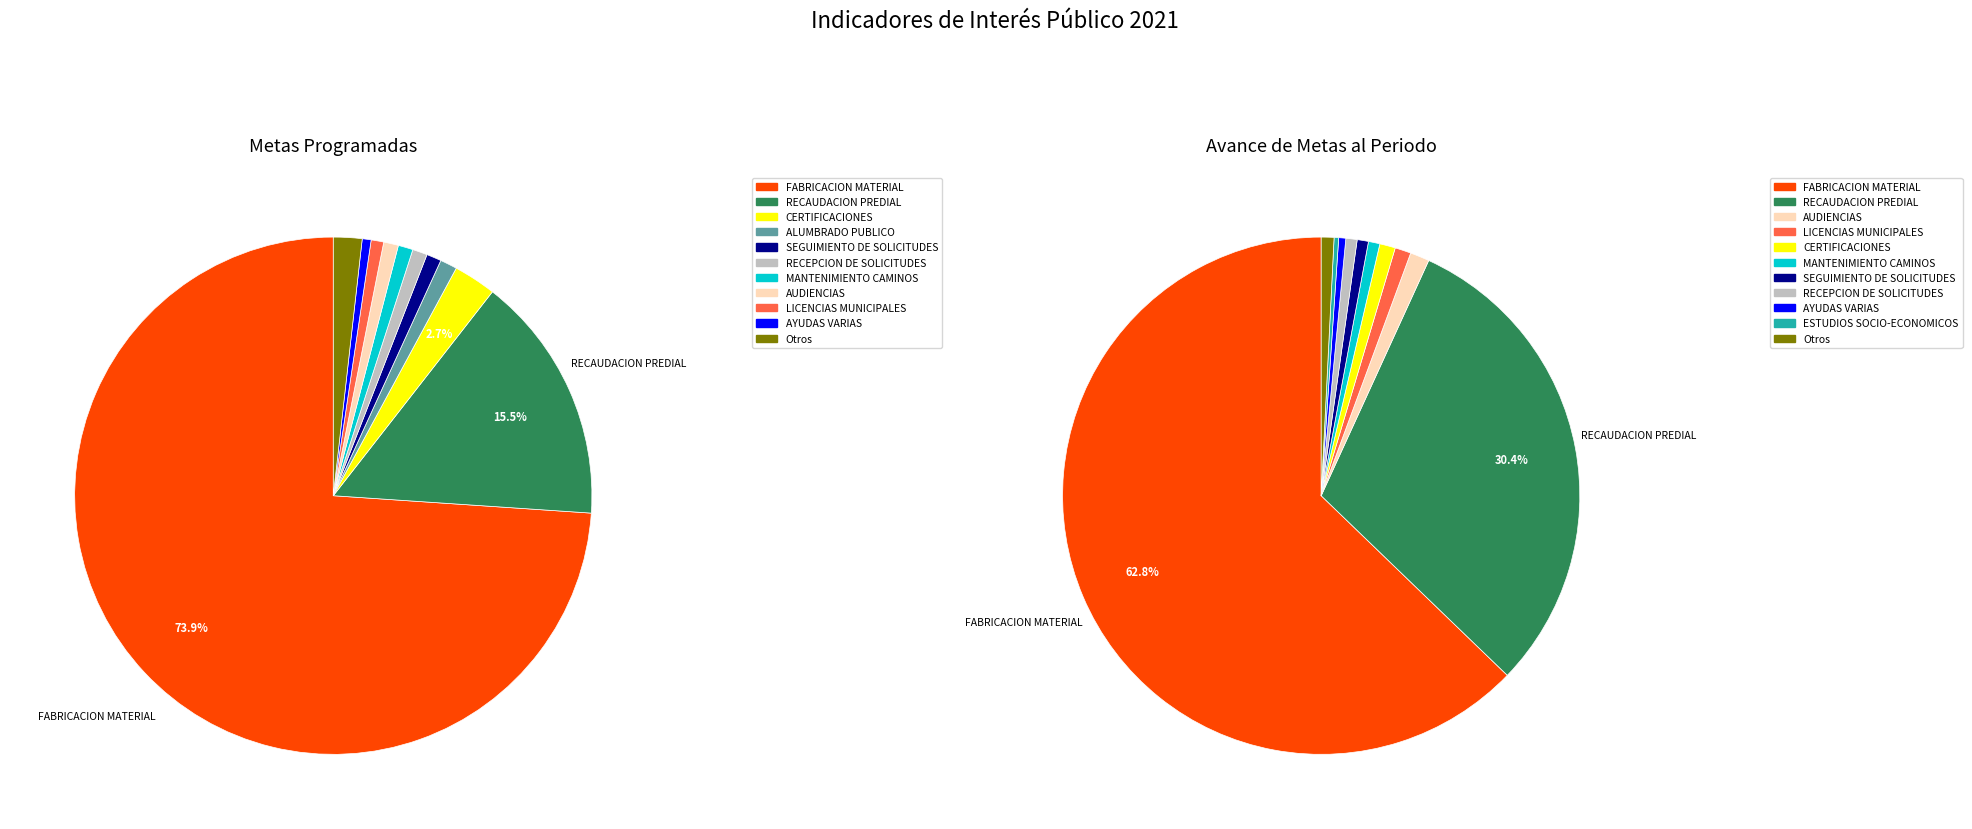

What is the largest slice in the pie chart?

FABRICACION MATERIAL